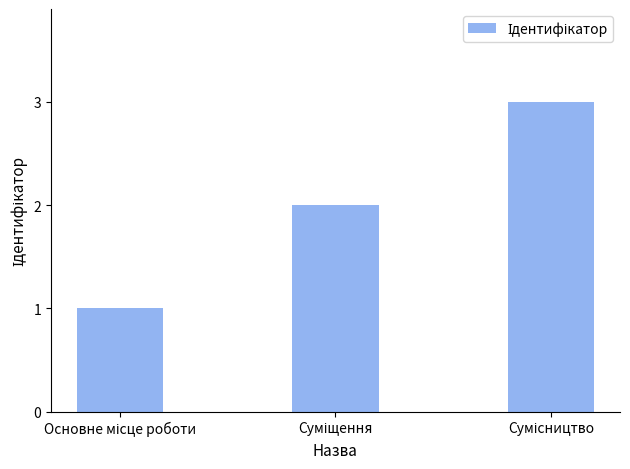

What is the sum of all values?

6